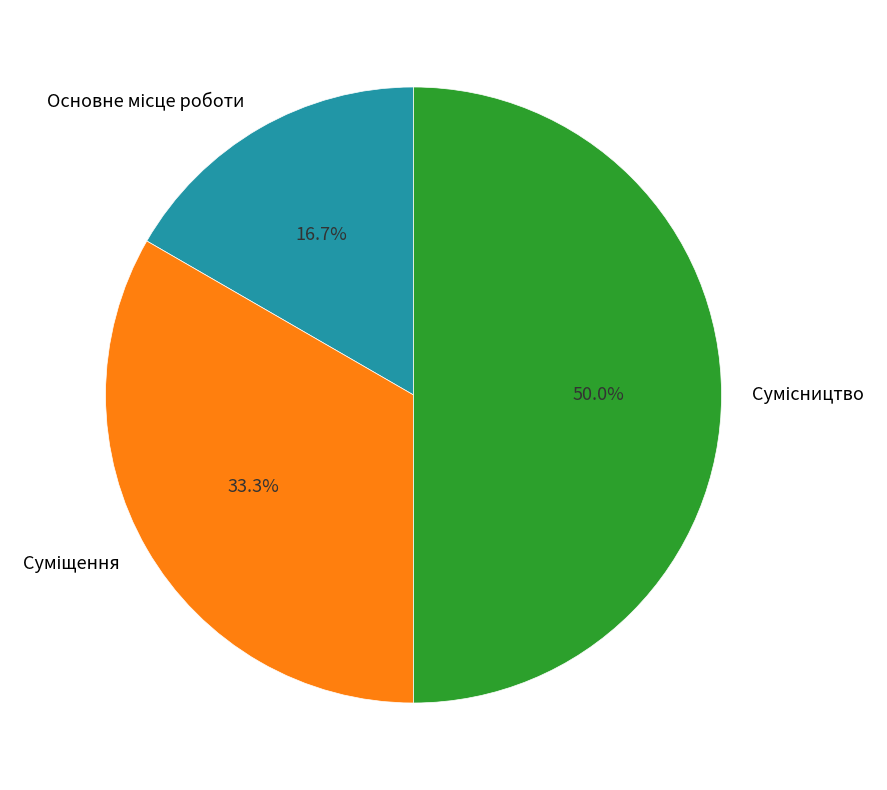

To the nearest percent, what portion does Сумісництво represent?

50%